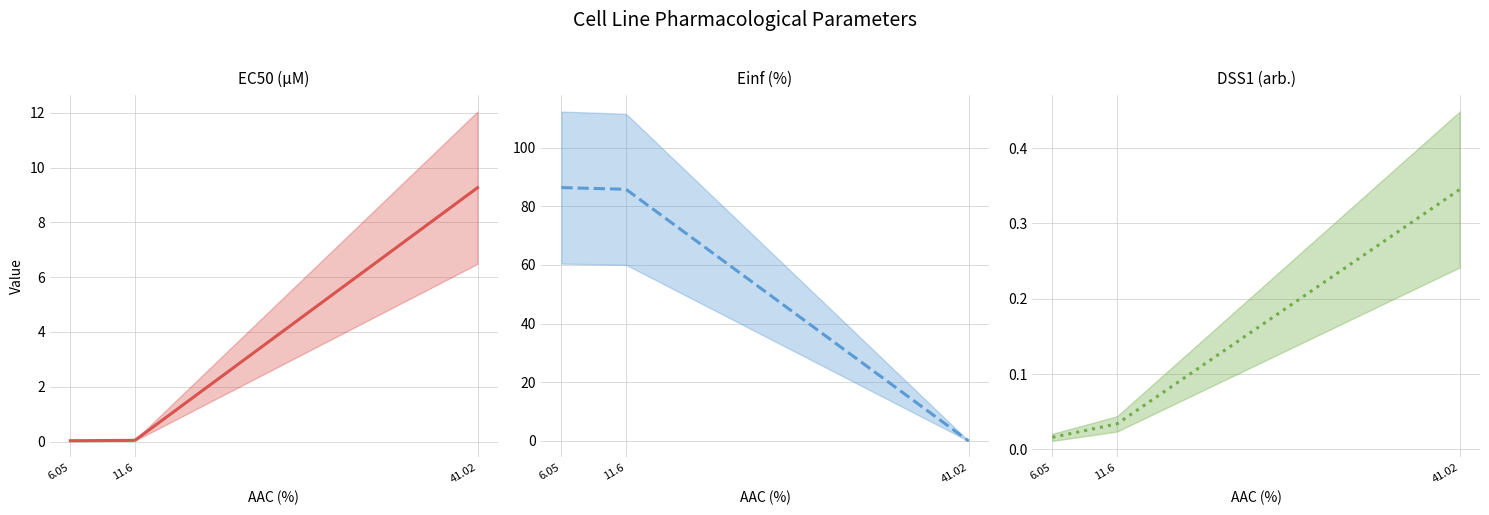

What is the difference between the Einf (%) values at GDSC1000 rep 2 and GDSC1000 rep 1?

0.6